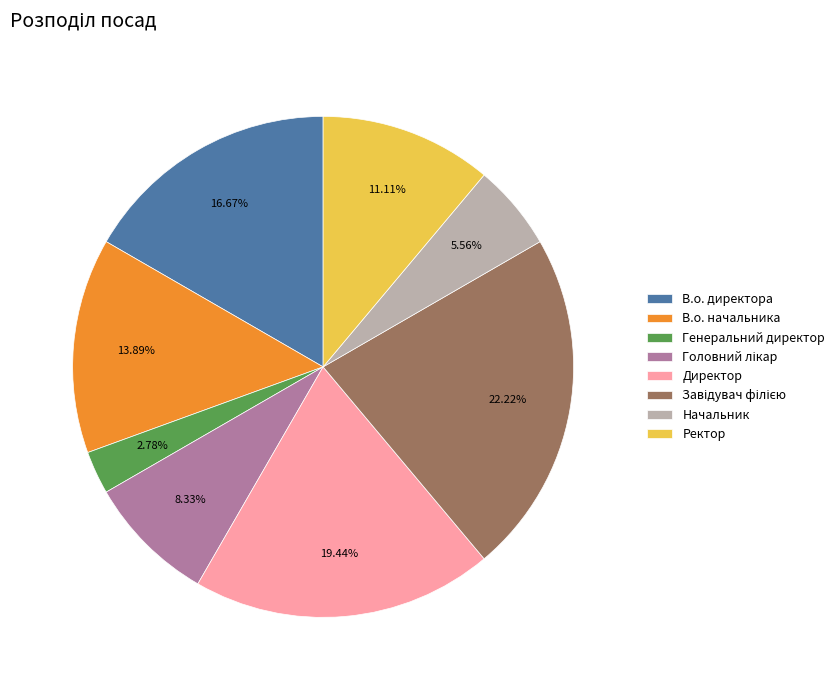

Does В.о. директора account for over 50% of the chart?

No